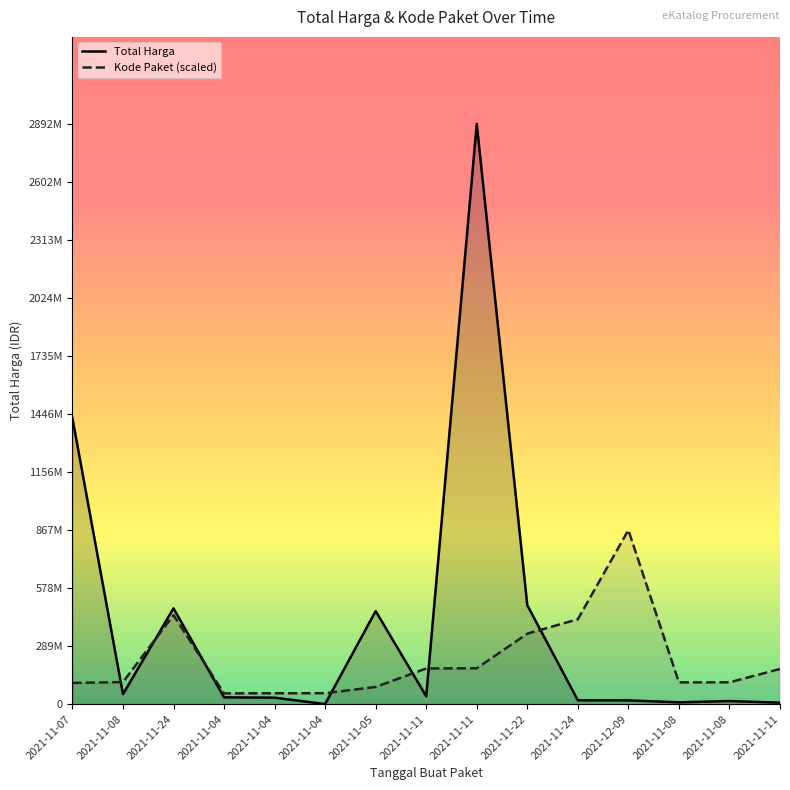

How many data points in Total Harga are less than 34000000?

7